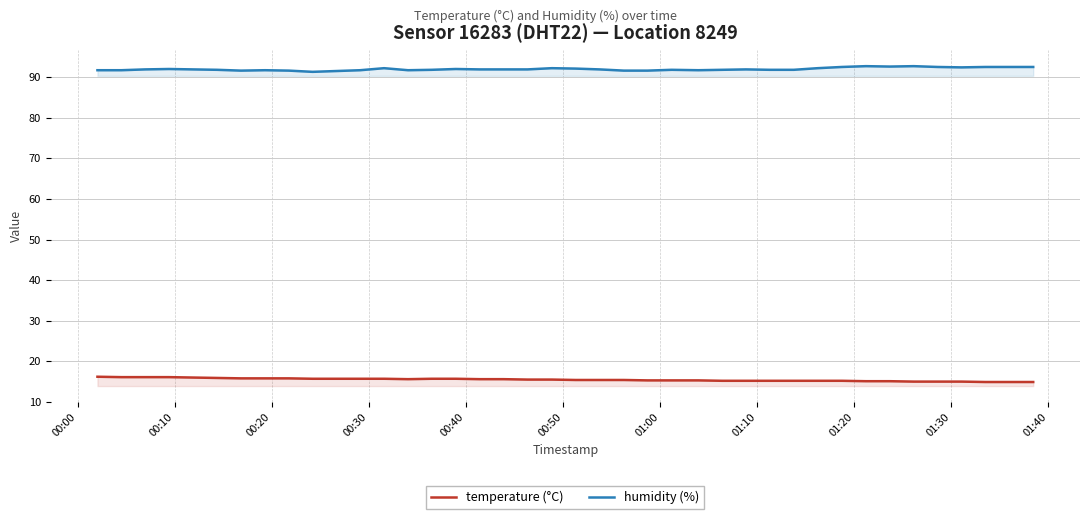

List the series in order of their peak value, lowest first.

temperature (°C), humidity (%)